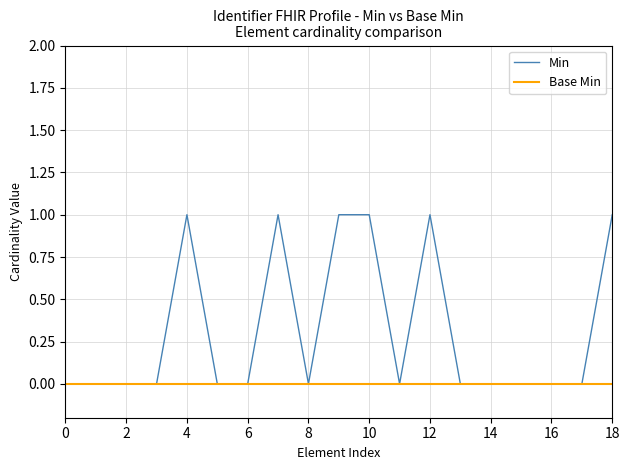

List the series in order of their peak value, lowest first.

Base Min, Min